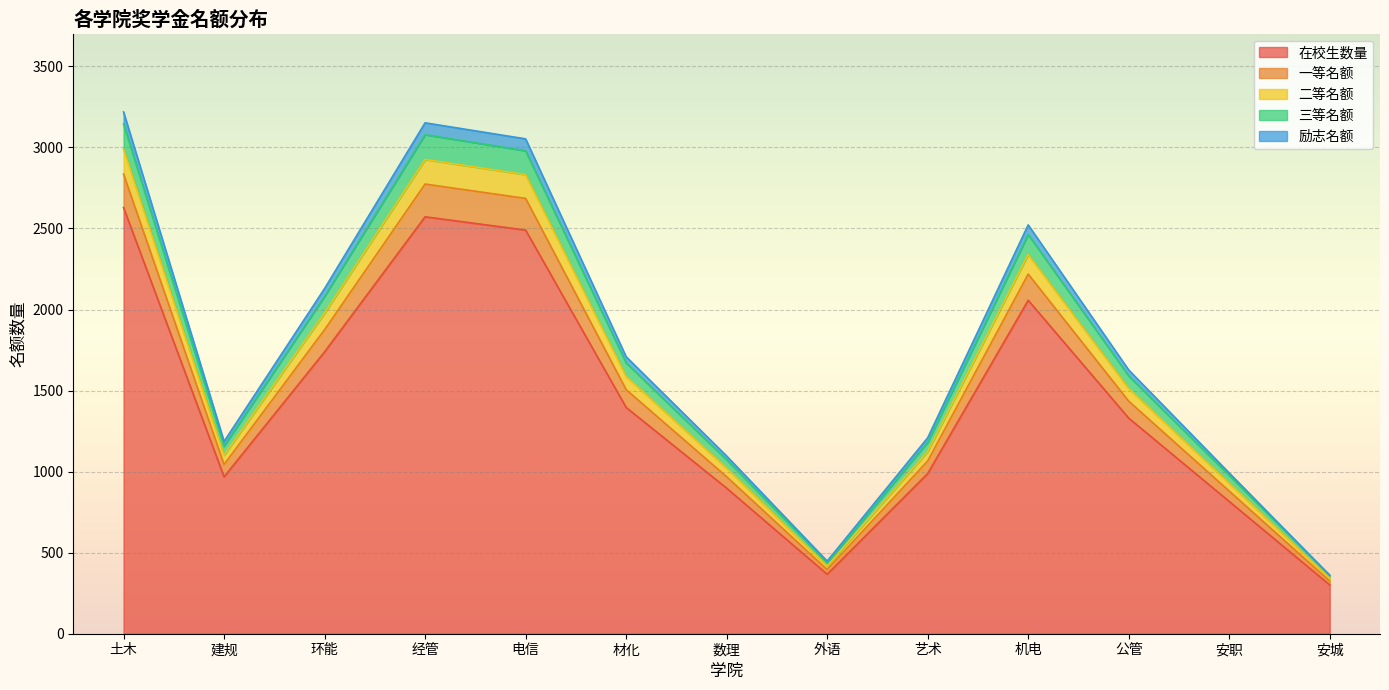

True or false: 在校生数量 has more than 1 points higher than both neighbors.

True